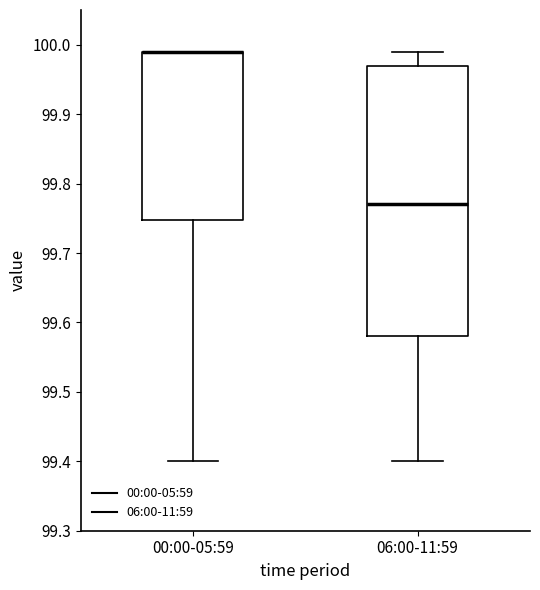

Comparing the boxes themselves (not the whiskers), which one is the tallest?

06:00-11:59